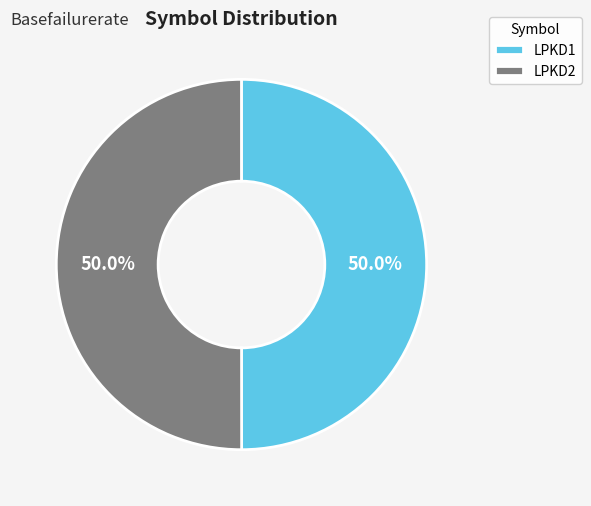

How many segments does this pie chart have?

2